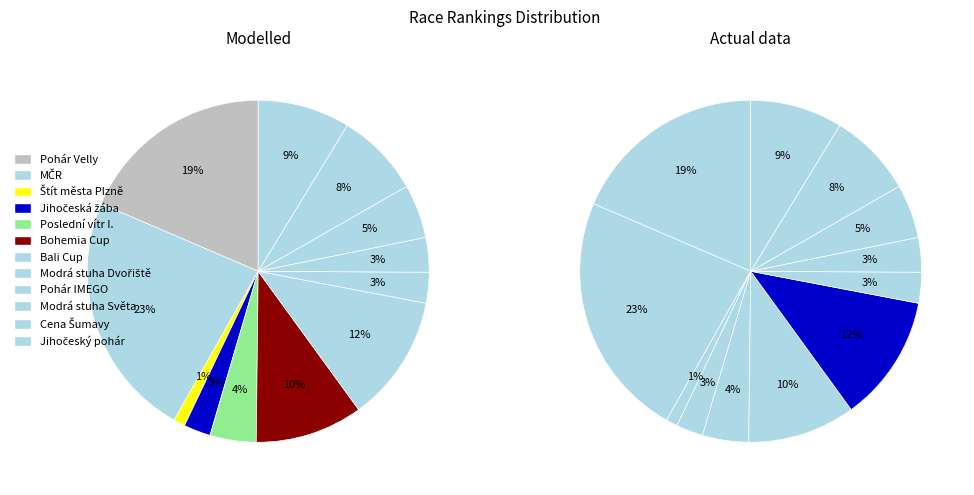

Is it true that Pohár IMEGO is 1% of the pie?

False